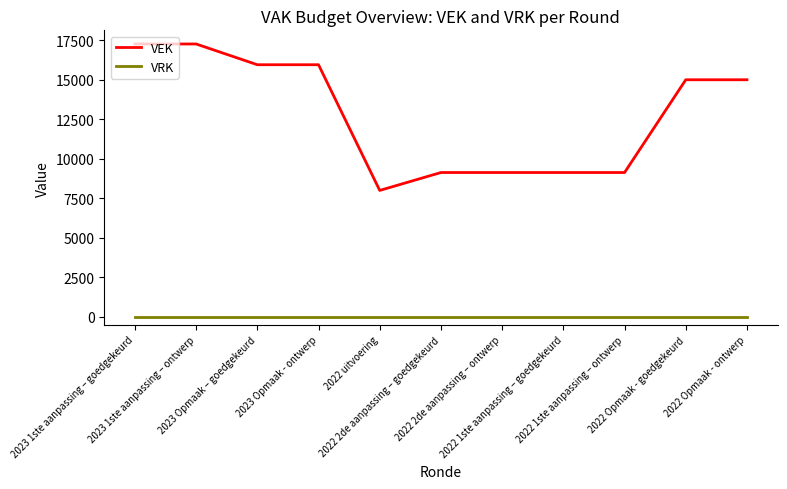

List the series in order of their overall mean, highest first.

VEK, VRK